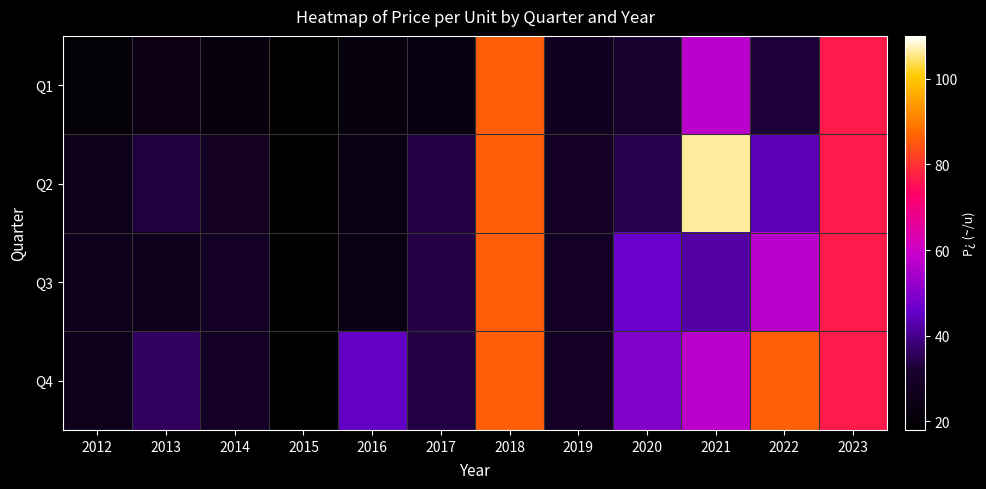

Reading right to left, what are all the values shown in this chart?

Q1: 2023=76.7	2022=32.5	2021=57.4	2020=31.4	2019=27.5	2018=85.7	2017=22.7	2016=22.3	2015=18.6	2014=22.4	2013=23.5	2012=20.4
Q2: 2023=76.7	2022=44.0	2021=106.2	2020=34.2	2019=29.1	2018=85.7	2017=33.5	2016=24.0	2015=18.6	2014=28.4	2013=33.2	2012=25.5
Q3: 2023=76.7	2022=57.1	2021=42.3	2020=46.3	2019=29.1	2018=85.7	2017=33.5	2016=24.0	2015=18.6	2014=29.0	2013=26.2	2012=25.7
Q4: 2023=76.7	2022=86.1	2021=57.4	2020=49.4	2019=29.1	2018=85.7	2017=33.5	2016=45.2	2015=18.6	2014=29.1	2013=36.0	2012=25.7